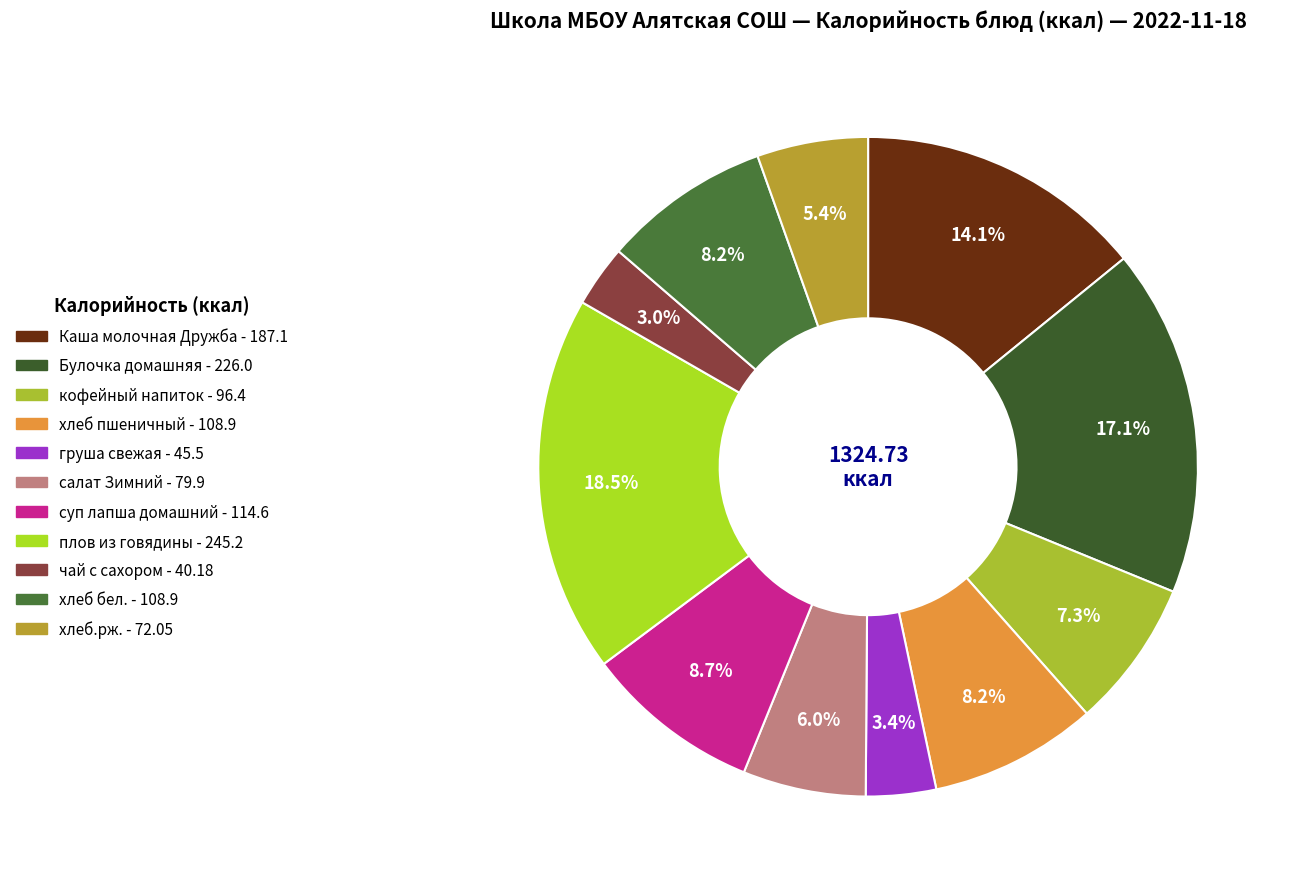

Does груша свежая account for over 50% of the chart?

No